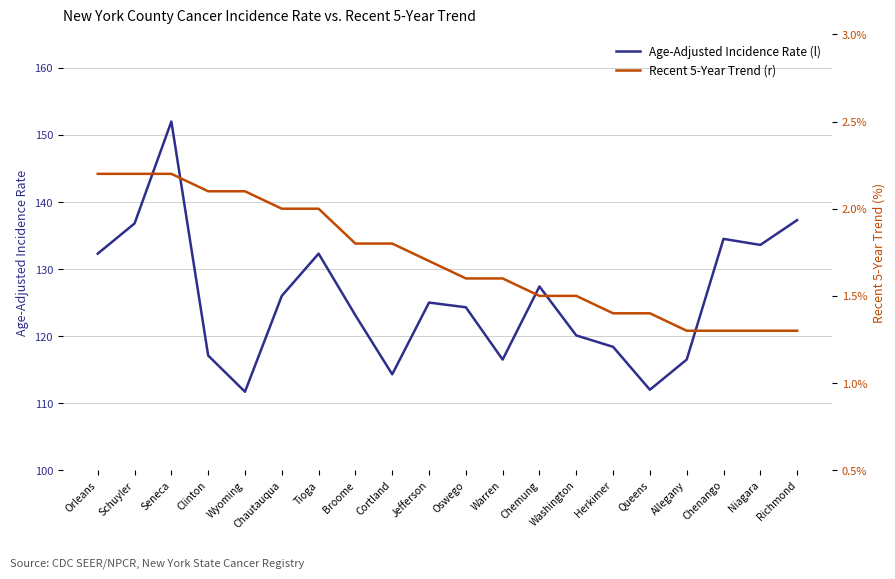

Which series changed the most between Washington and Allegany?

Age-Adjusted Incidence Rate (l)